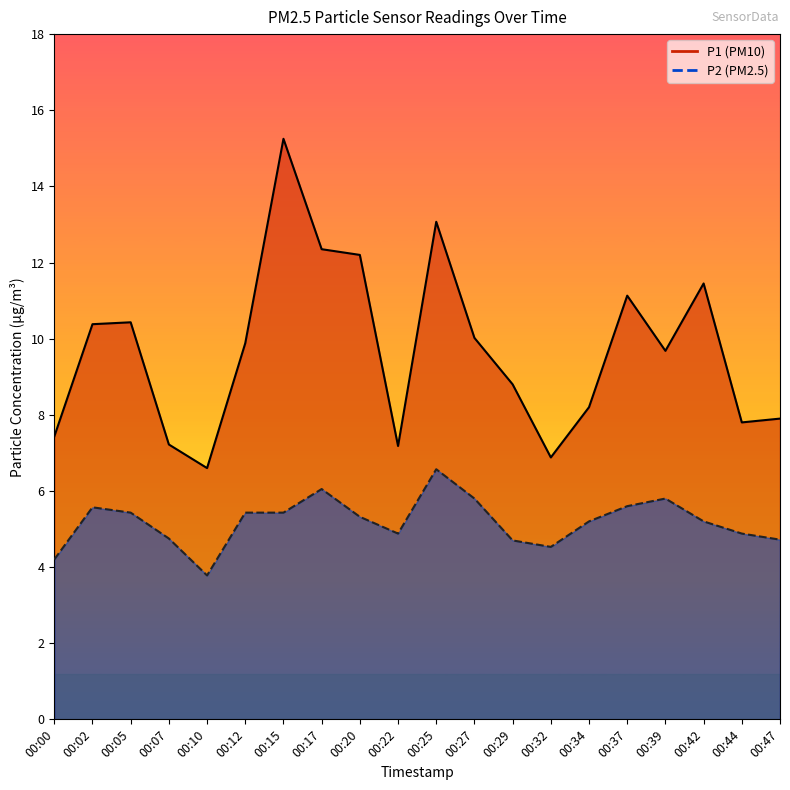

List the labels in order of P2 value, largest first.

00:25, 00:17, 00:27, 00:39, 00:37, 00:02, 00:05, 00:12, 00:15, 00:20, 00:34, 00:42, 00:22, 00:44, 00:07, 00:47, 00:29, 00:32, 00:00, 00:10